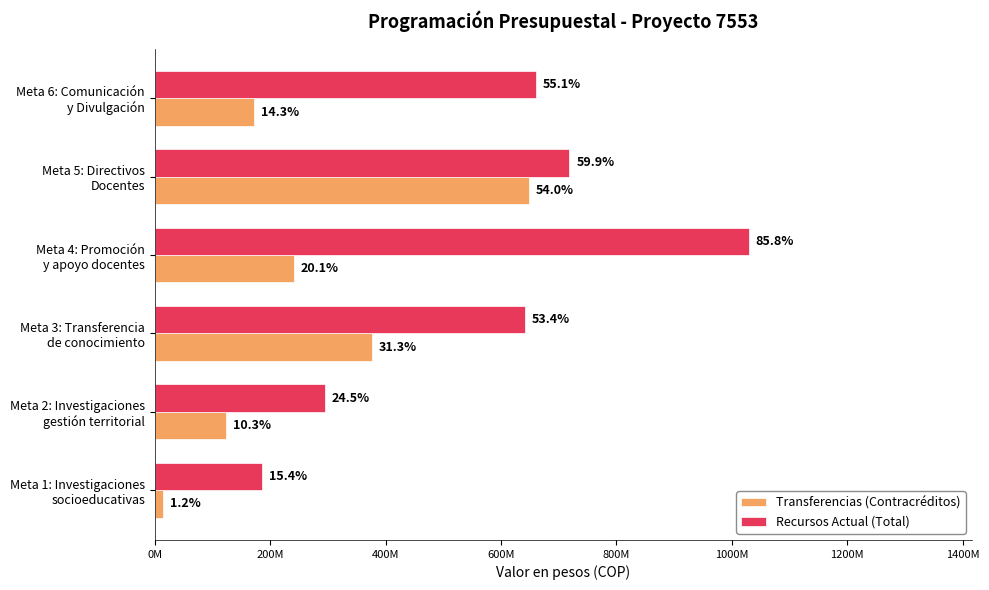

What is the maximum value shown in the chart?

1029290000